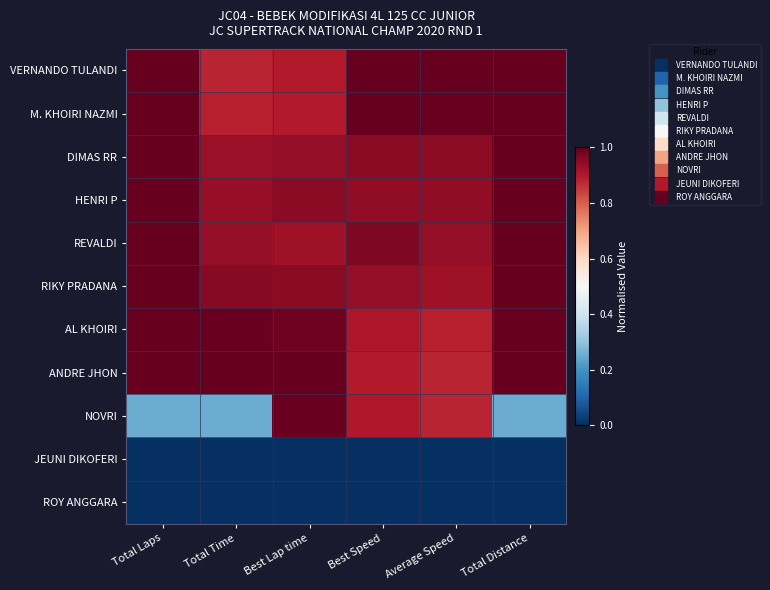

Reading left to right, what are all the values shown in this chart?

VERNANDO TULANDI: Total Laps=1.0	Total Time=0.9	Best Lap time=0.9	Best Speed=1.0	Average Speed=1.0	Total Distance=1.0
M. KHOIRI NAZMI: Total Laps=1.0	Total Time=0.9	Best Lap time=0.9	Best Speed=1.0	Average Speed=1.0	Total Distance=1.0
DIMAS RR: Total Laps=1.0	Total Time=0.9	Best Lap time=0.9	Best Speed=1.0	Average Speed=0.9	Total Distance=1.0
HENRI P: Total Laps=1.0	Total Time=0.9	Best Lap time=0.9	Best Speed=0.9	Average Speed=0.9	Total Distance=1.0
REVALDI: Total Laps=1.0	Total Time=0.9	Best Lap time=0.9	Best Speed=1.0	Average Speed=0.9	Total Distance=1.0
RIKY PRADANA: Total Laps=1.0	Total Time=1.0	Best Lap time=1.0	Best Speed=0.9	Average Speed=0.9	Total Distance=1.0
AL KHOIRI: Total Laps=1.0	Total Time=1.0	Best Lap time=1.0	Best Speed=0.9	Average Speed=0.9	Total Distance=1.0
ANDRE JHON: Total Laps=1.0	Total Time=1.0	Best Lap time=1.0	Best Speed=0.9	Average Speed=0.9	Total Distance=1.0
NOVRI: Total Laps=0.2	Total Time=0.3	Best Lap time=1.0	Best Speed=0.9	Average Speed=0.9	Total Distance=0.2
JEUNI DIKOFERI: Total Laps=0.0	Total Time=0.0	Best Lap time=0.0	Best Speed=0.0	Average Speed=0.0	Total Distance=0.0
ROY ANGGARA: Total Laps=0.0	Total Time=0.0	Best Lap time=0.0	Best Speed=0.0	Average Speed=0.0	Total Distance=0.0